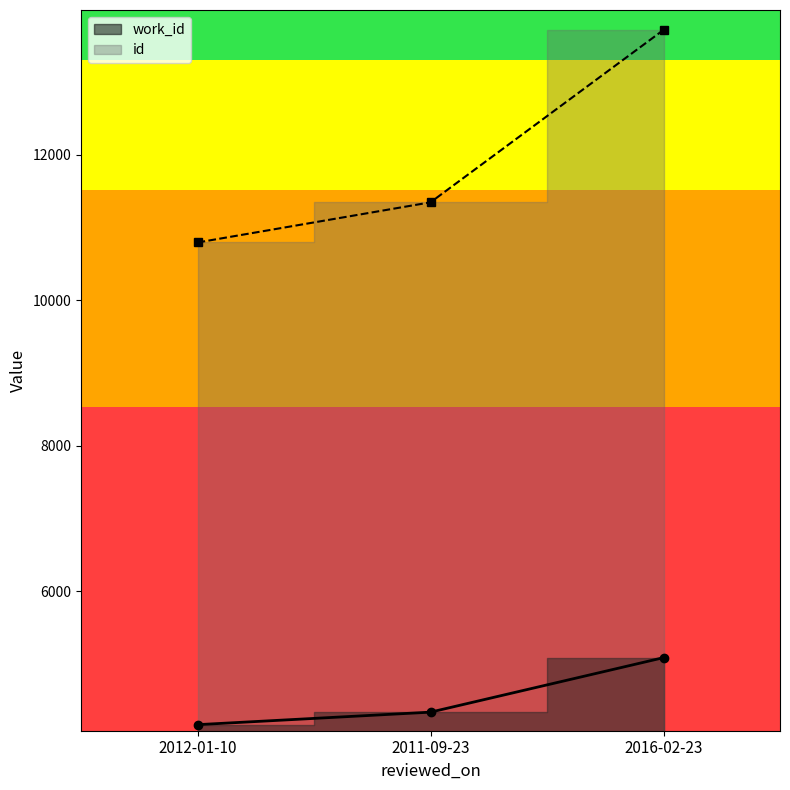

The id series shows 13715 at 2016-02-23. True or false?

True